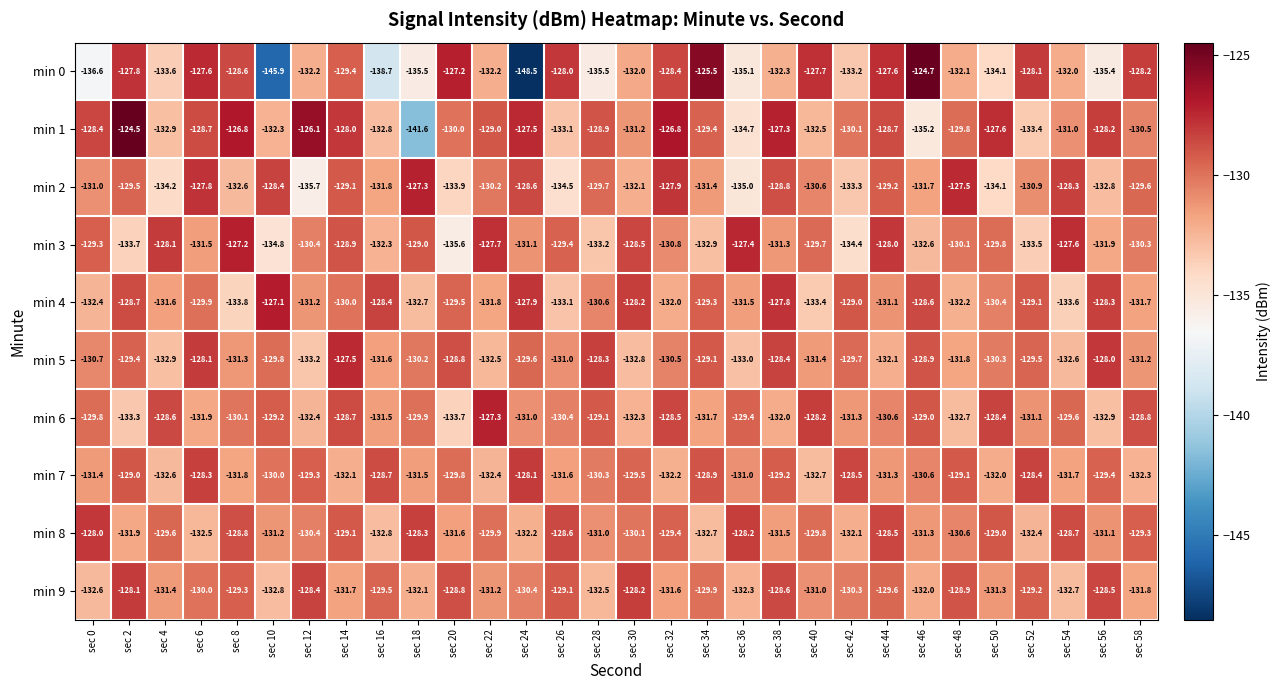

What is the difference between the maximum and minimum values in the min 0 series?

23.8